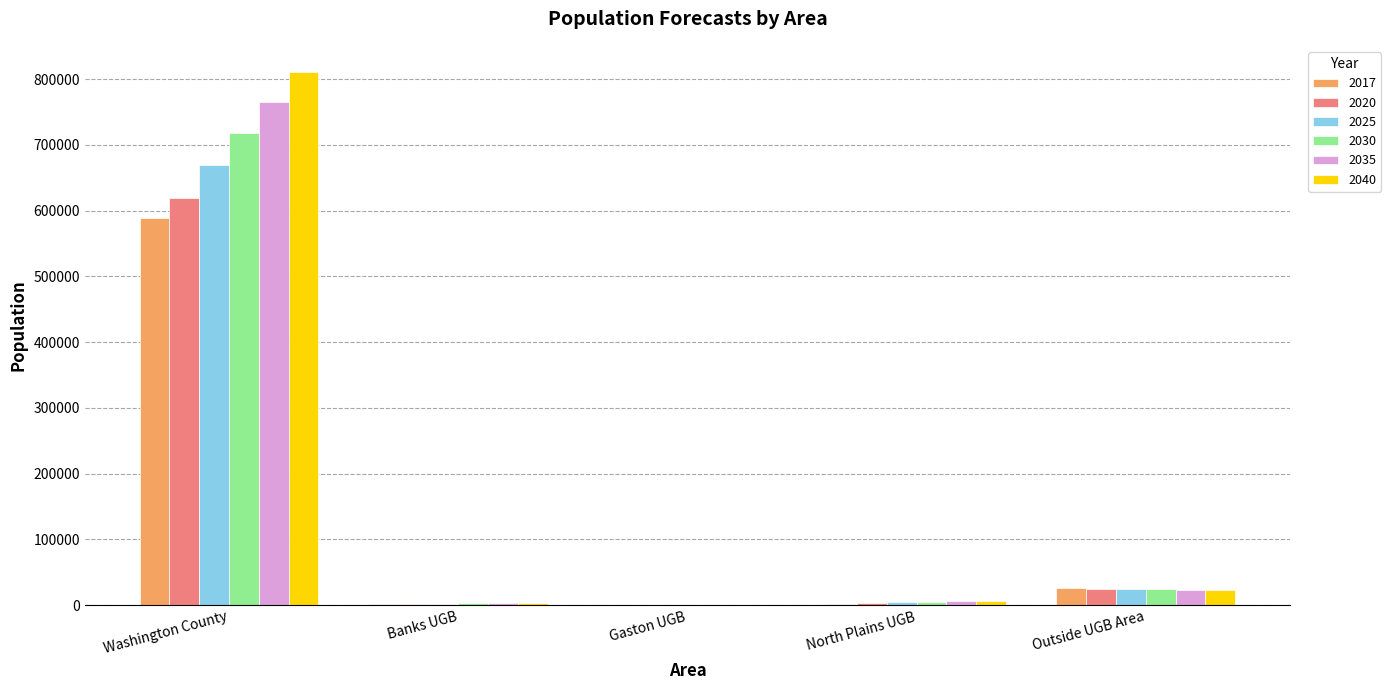

What is the average value of the 2035 series?

159734.1